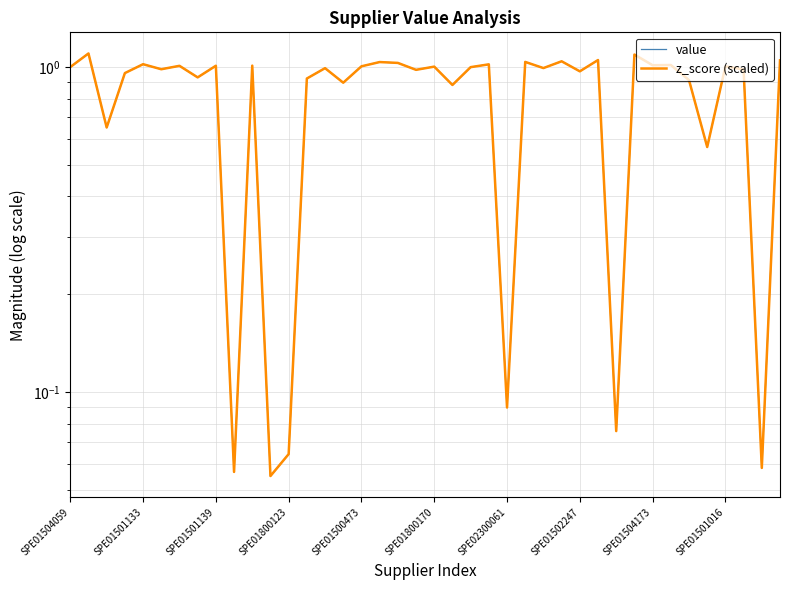

What position from the right is 18?

22